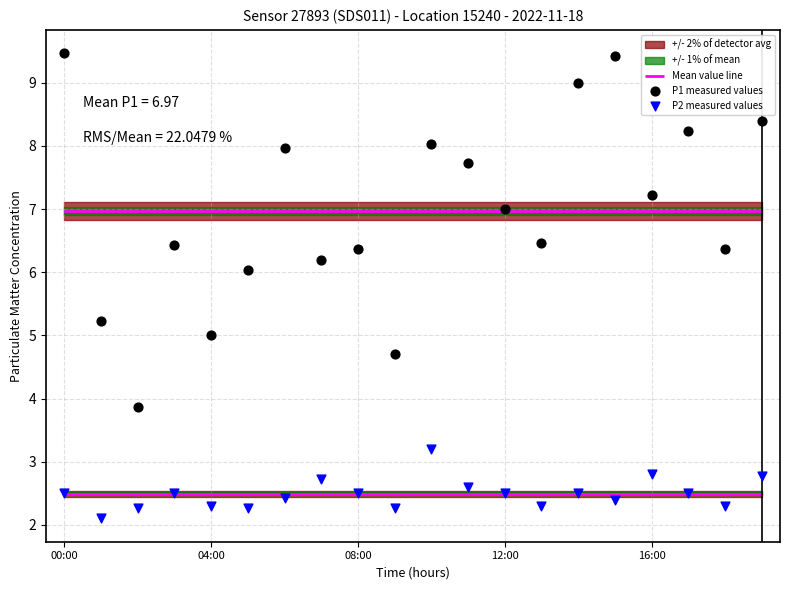

Which series contains the highest Y value?

P1 measured values